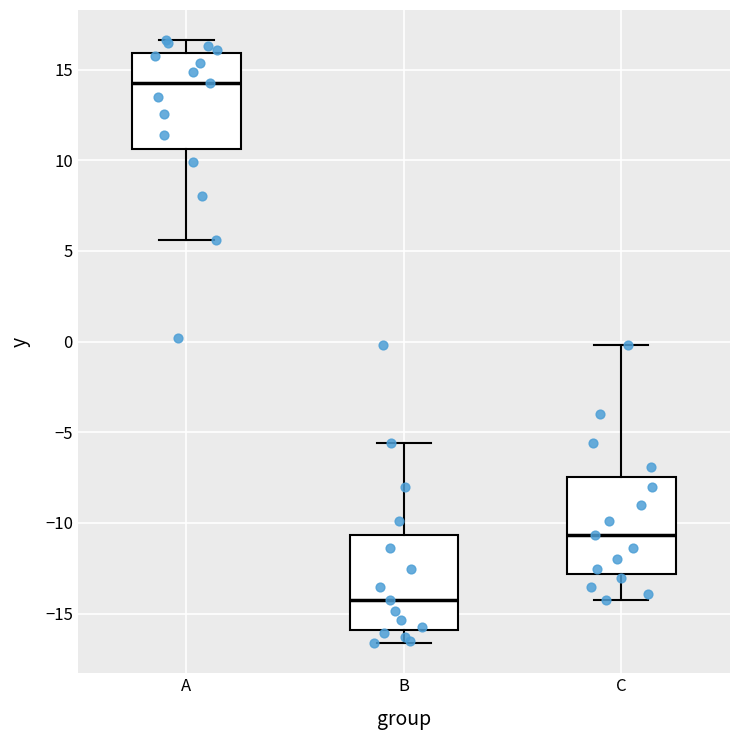

Reading left to right, transcribe this box plot: for each box, give where its median line is, the range the box spans, and where its two whiskers end, as read against the y-axis. The values are not printed on the chart, so give them approximately, as read against the axis.

A: median 14.5, box 10.5 to 16.0, whiskers 5.5 to 16.5
B: median -14.5, box -16.0 to -10.5, whiskers -16.5 to -5.5
C: median -10.5, box -13.0 to -7.5, whiskers -14.5 to 0.0